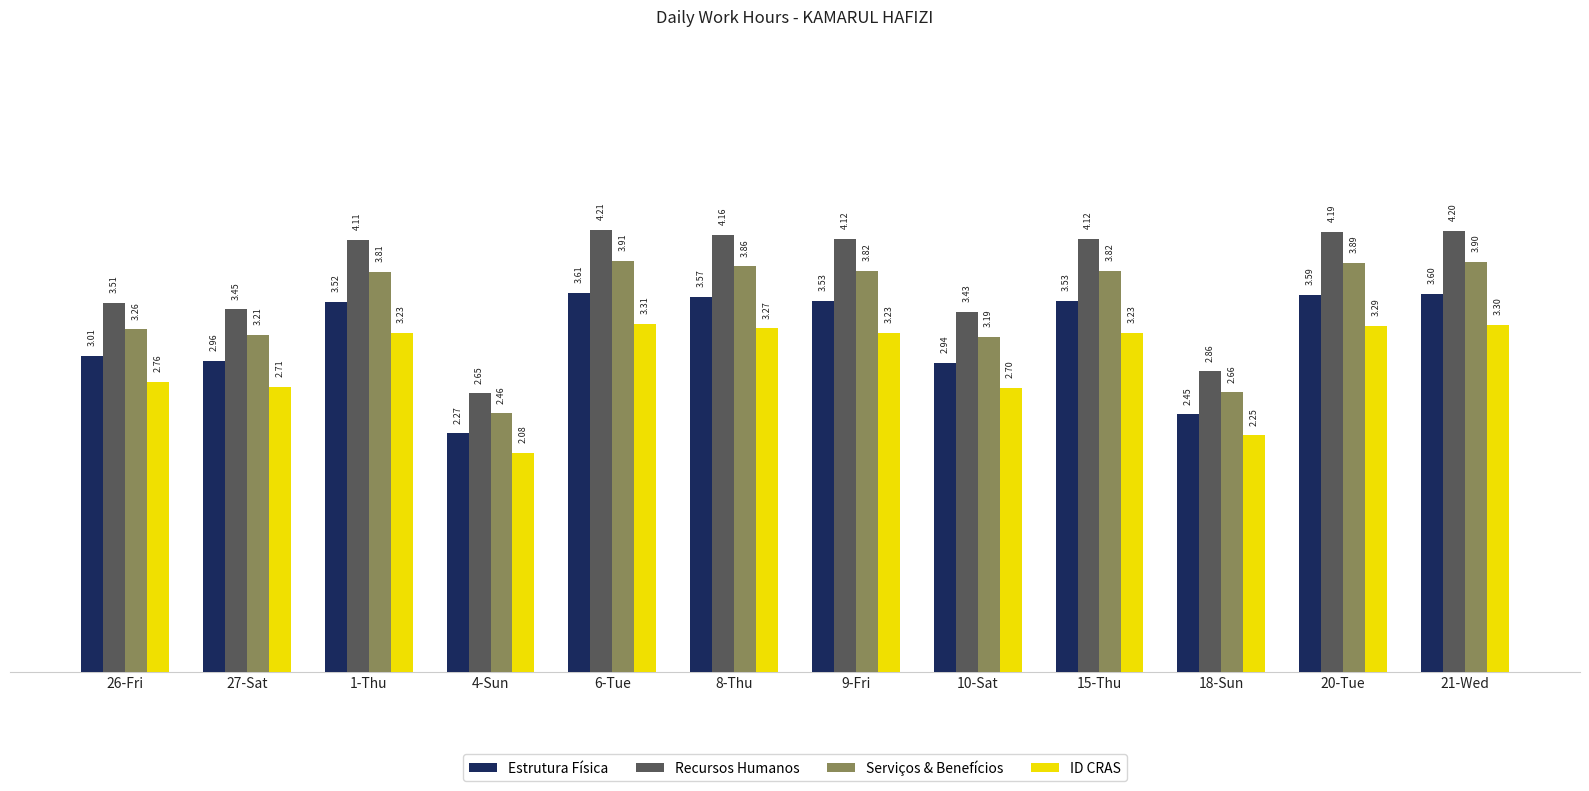

At 10-Sat, list the series in order from largest to smallest.

Recursos Humanos, Serviços & Benefícios, Estrutura Física, ID CRAS